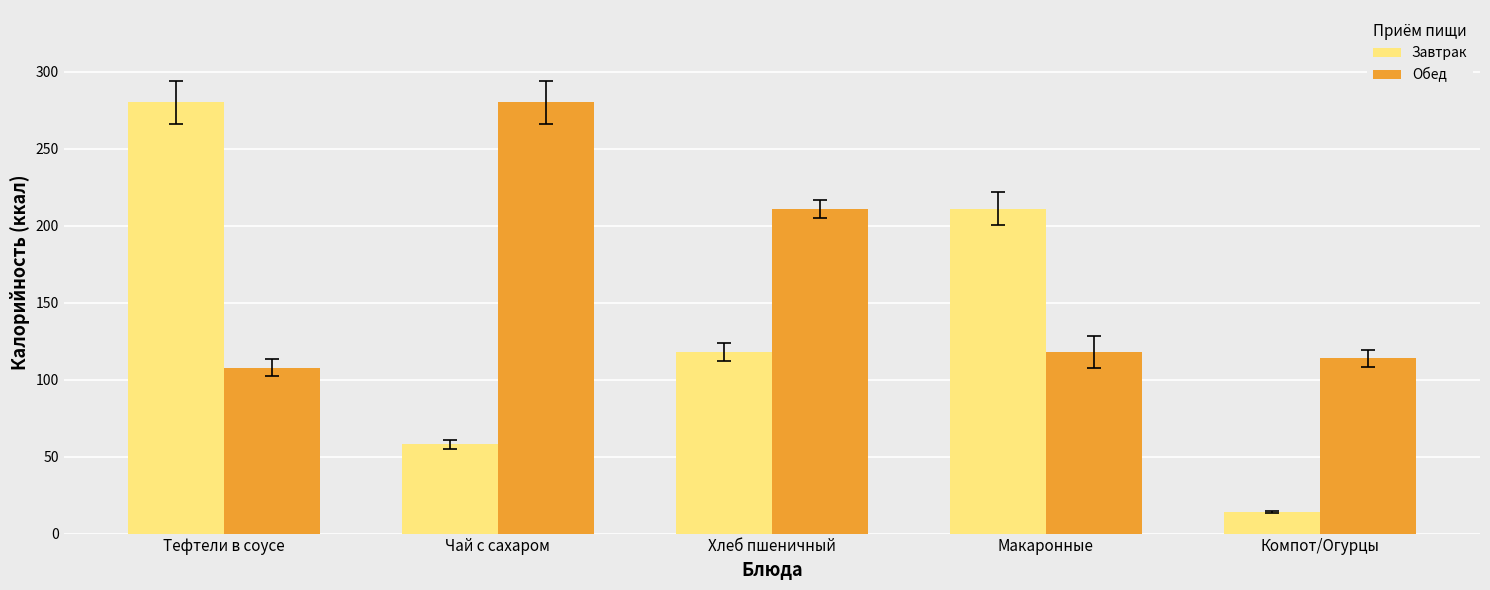

What is the lowest value of the Обед series?

107.8